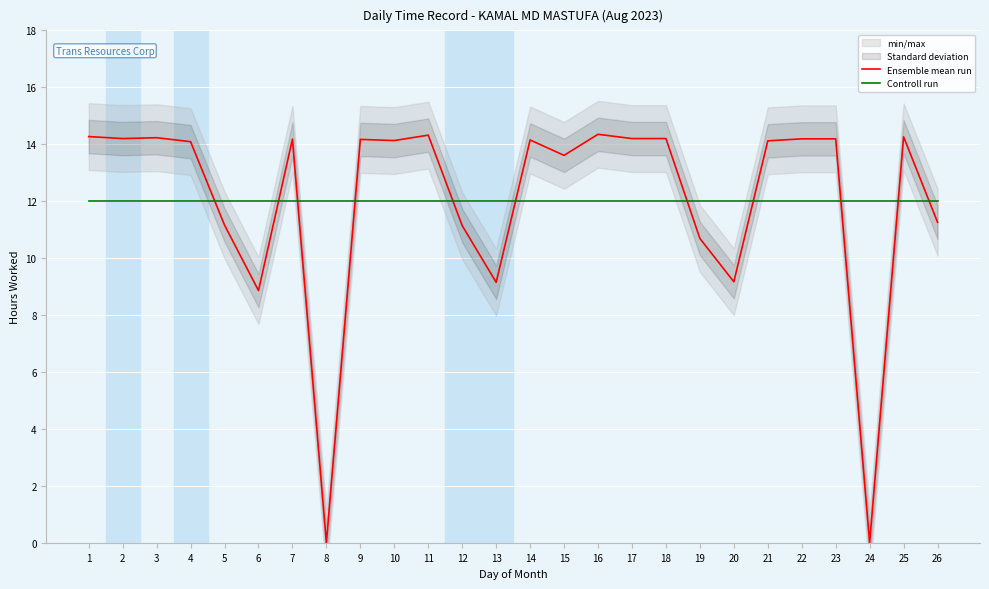

Rank the series at 9 from lowest to highest value.

Controll run, Ensemble mean run